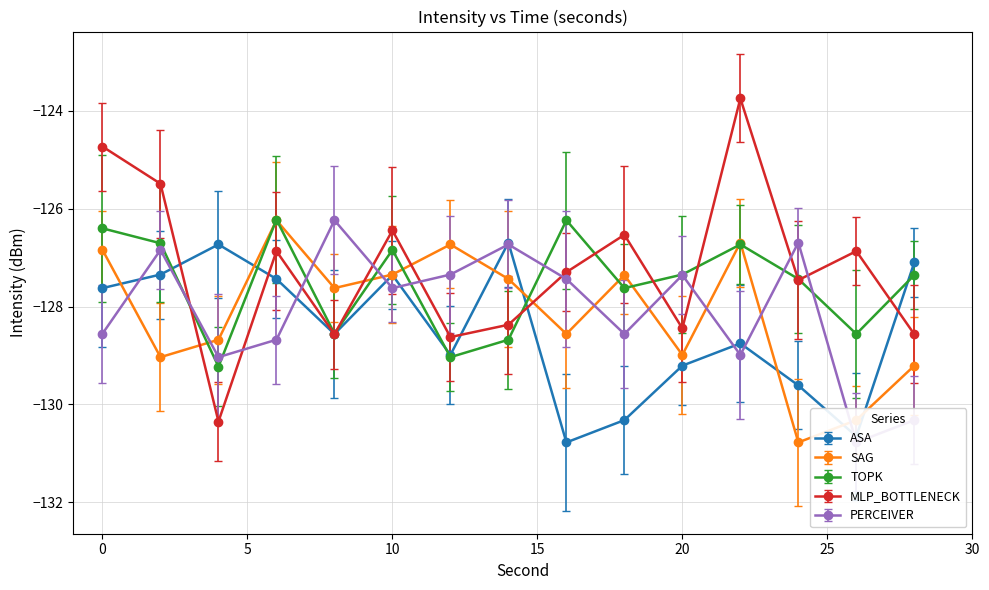

True or false: ASA has a value of -128.6 at 8.

True